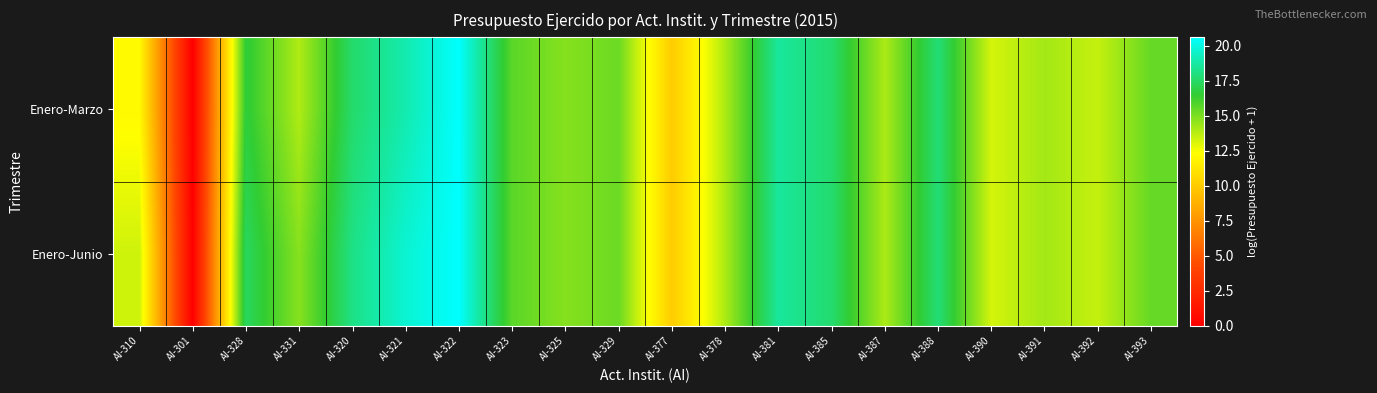

What is the total value across all series at AI-391?

28.4